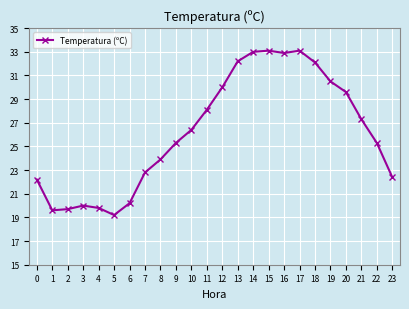

What is the sum of the values at 9 and 7?

48.1